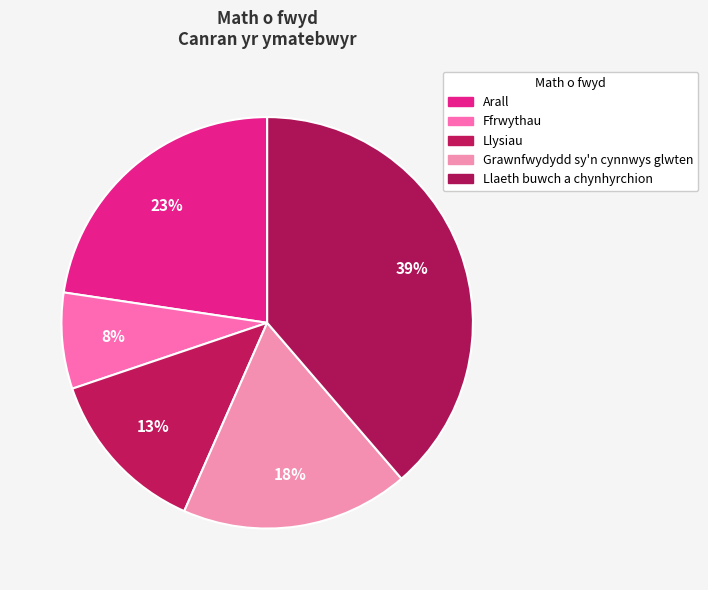

How many slices are in this pie chart?

5